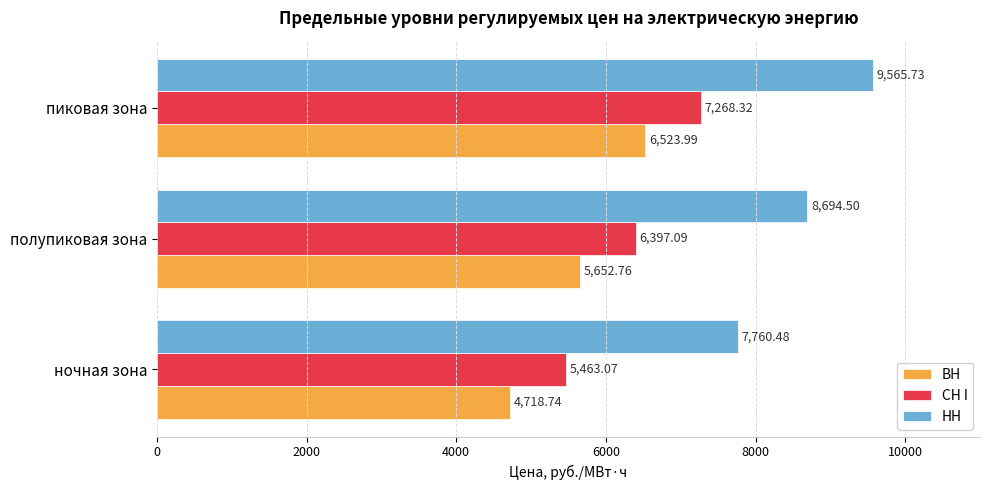

Is the value of СН I at ночная зона greater than the value of НН at полупиковая зона?

No